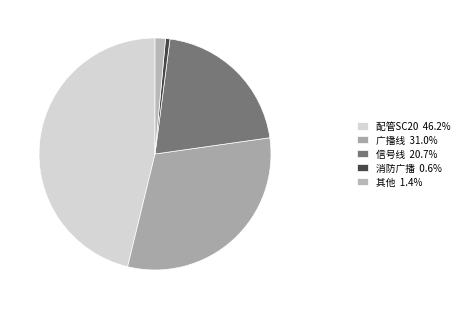

How many slices are in this pie chart?

5